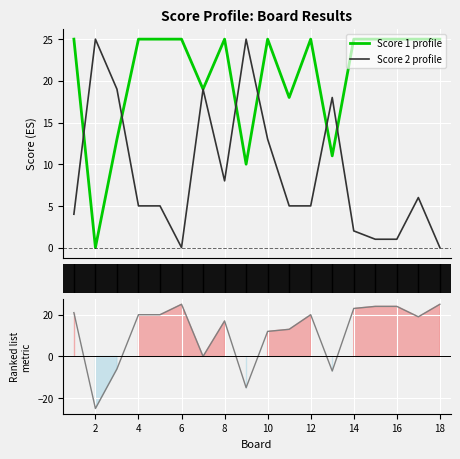

What is the difference between the maximum and minimum values in the Score 1 series?

25